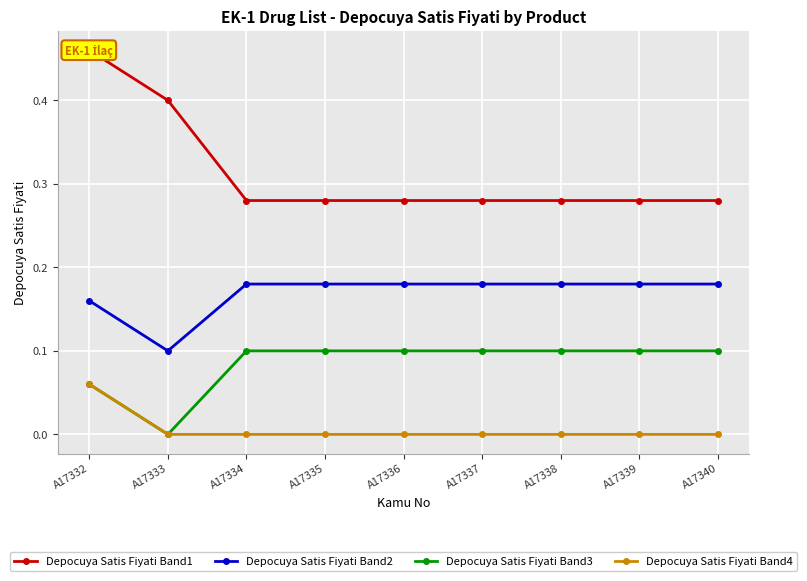

True or false: Depocuya Satis Fiyati Band3 and Depocuya Satis Fiyati Band4 cross at least once.

False